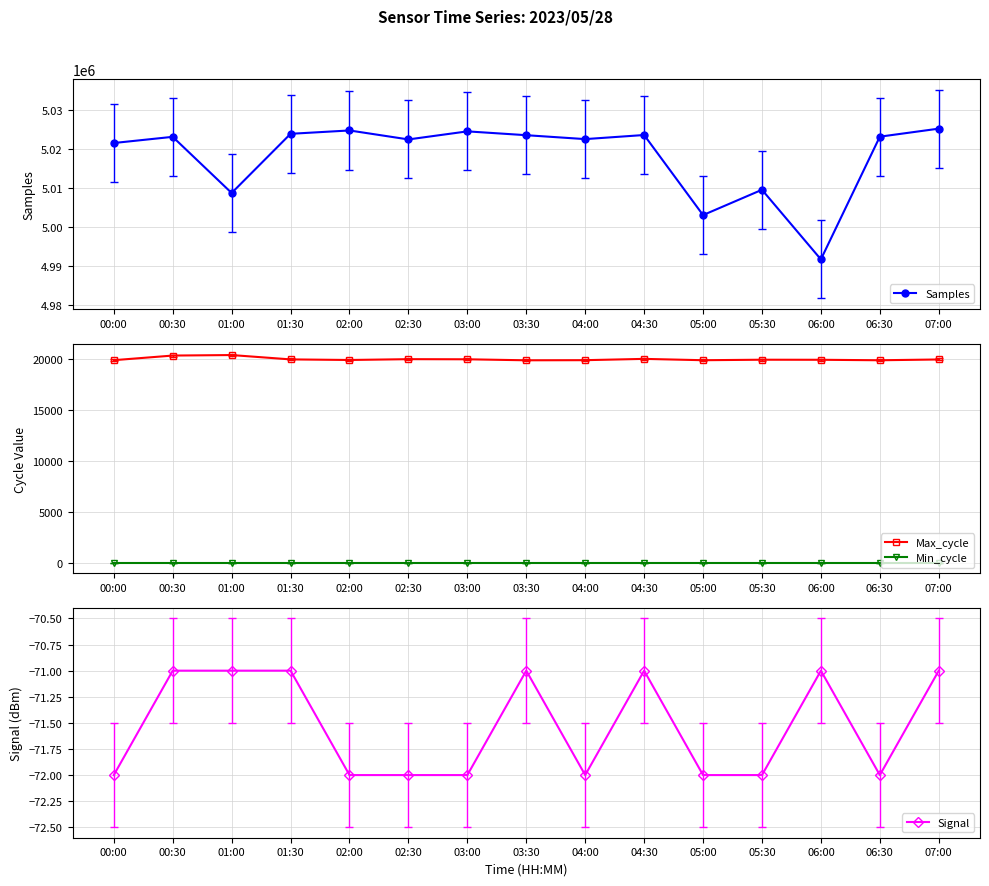

True or false: Max_cycle and Min_cycle intersect in this chart.

False